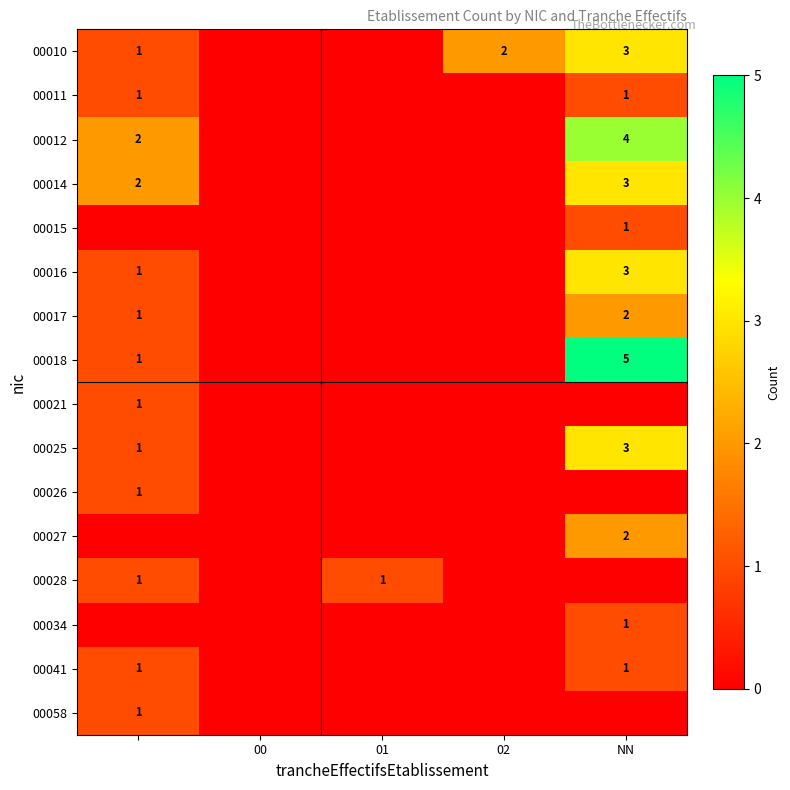

Which series has the largest range (max minus min)?

00018